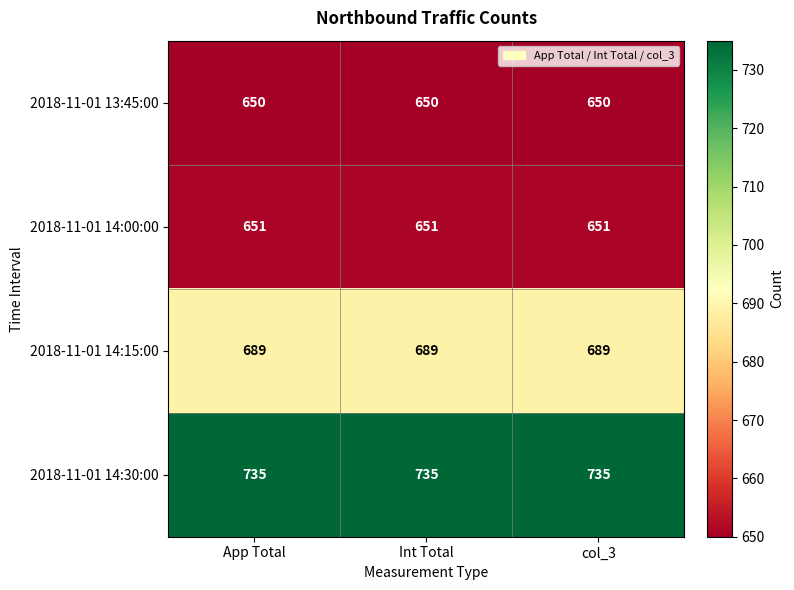

What is the spread (max minus min) of values at col_3?

85